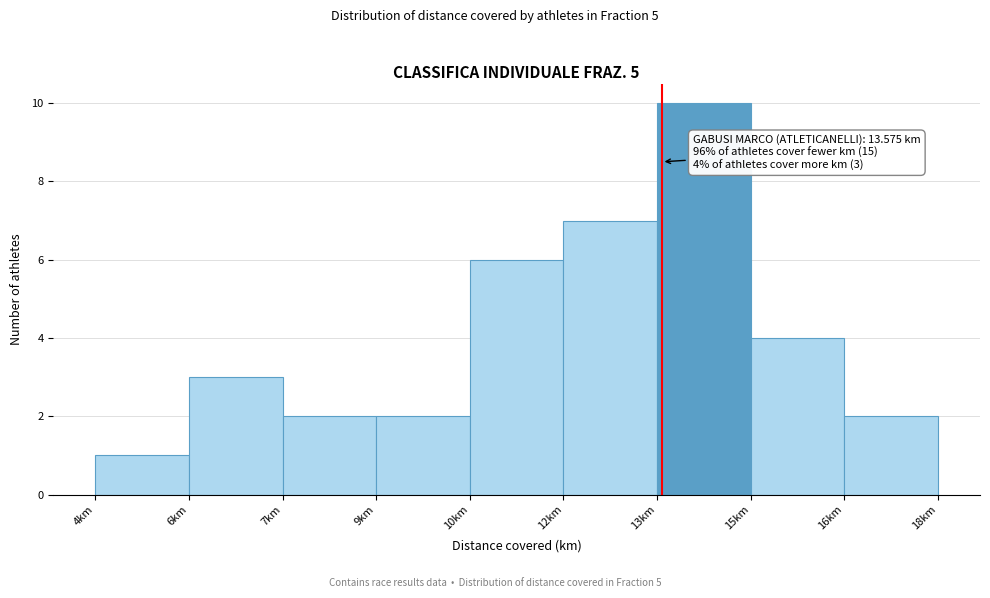

Reading left to right, what are all the values shown in this chart?

4km=1	6km=3	7km=2	9km=2	10km=6	12km=7	13km=10	15km=4	16km=2